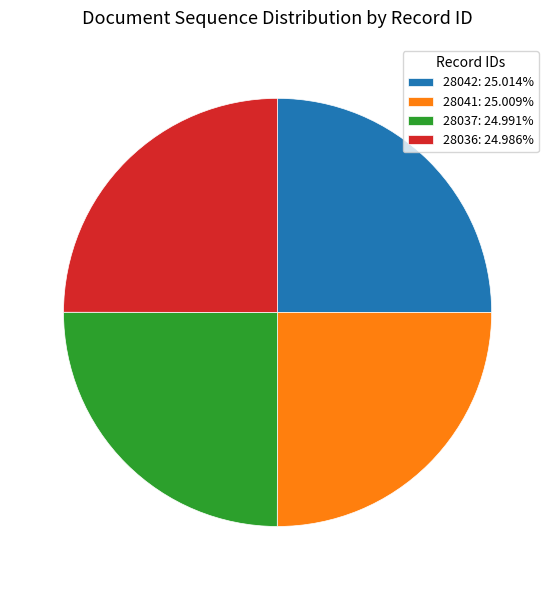

Approximately how many times larger is the value at 28037: 24.991% compared to 28036: 24.986%?

1.0